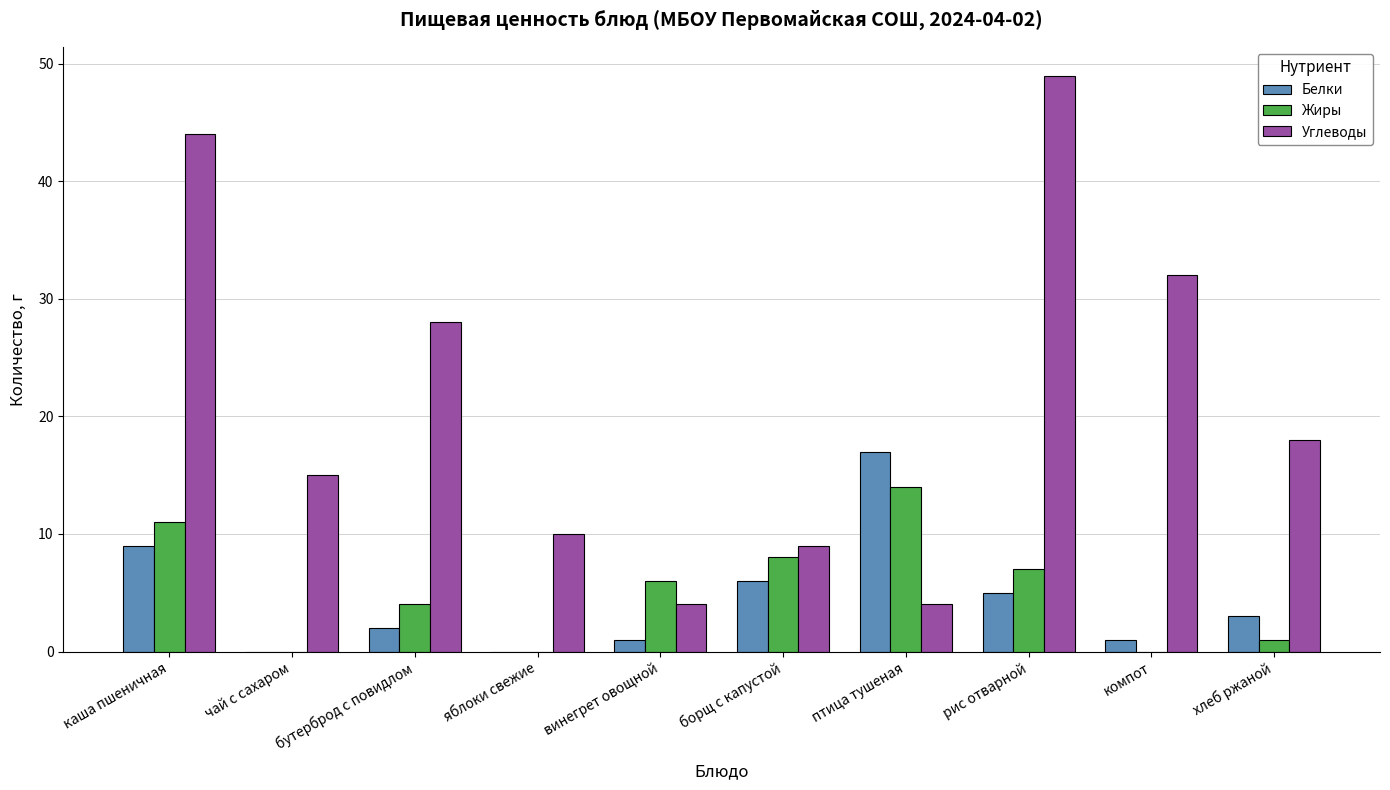

What is the average value of the Жиры series?

5